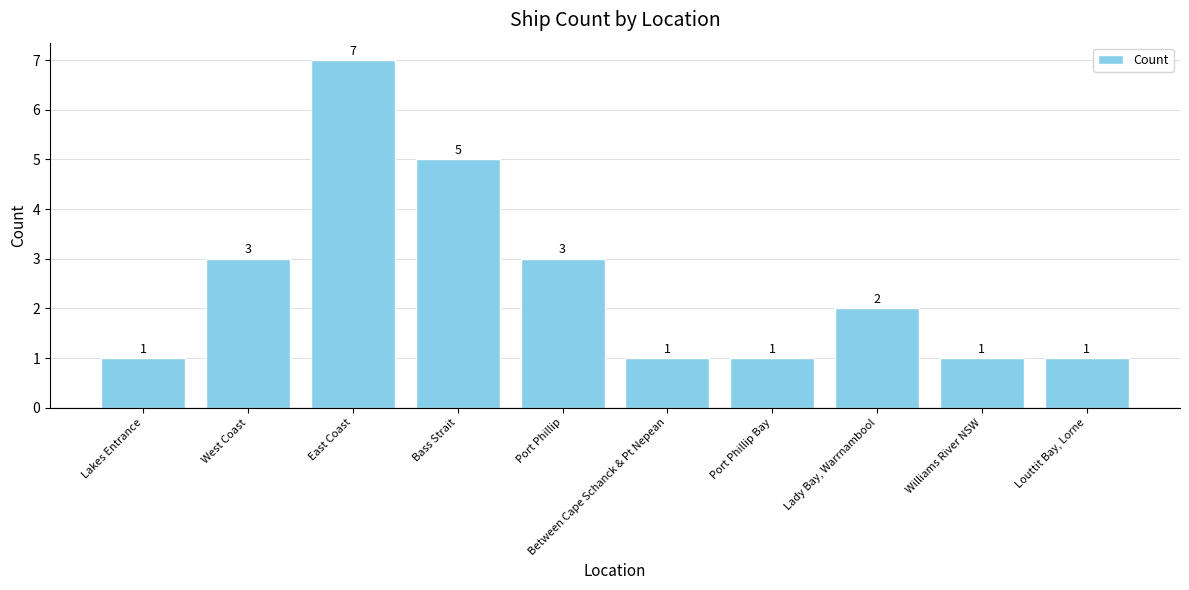

What is the sum of all values?

25